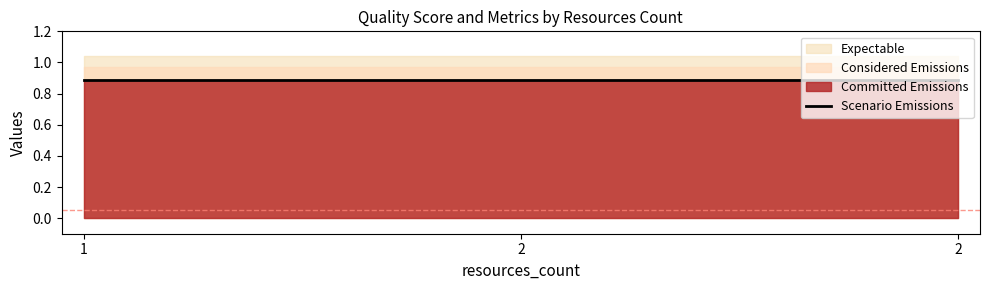

What is the sum of the quality_score values at 2 and 2?

1.8